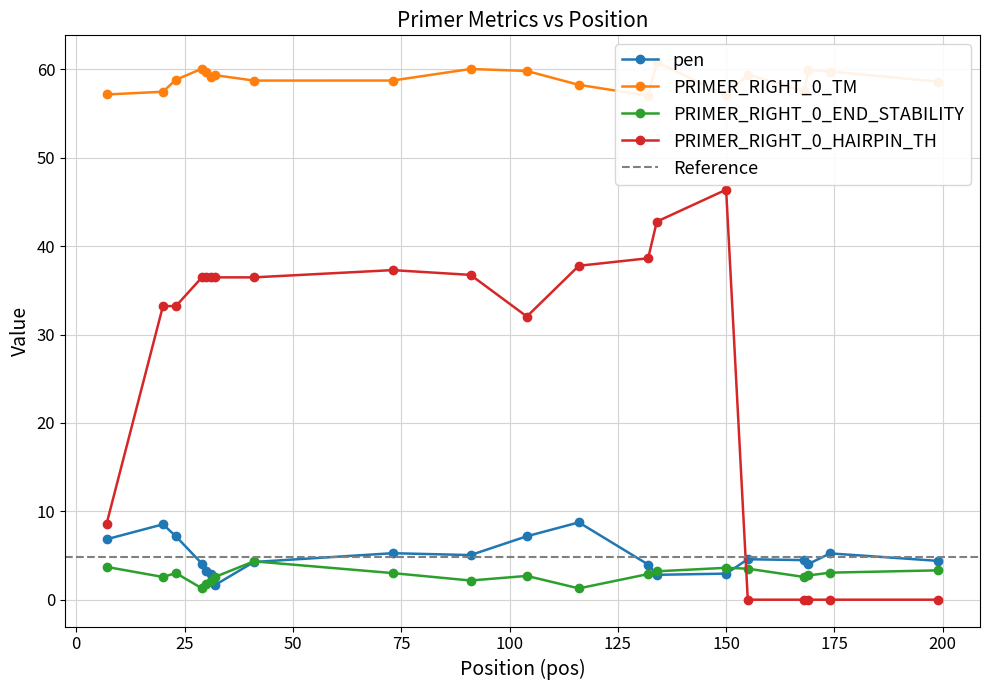

What is the value of the PRIMER_RIGHT_0_END_STABILITY point at the 16th from the left?

3.5